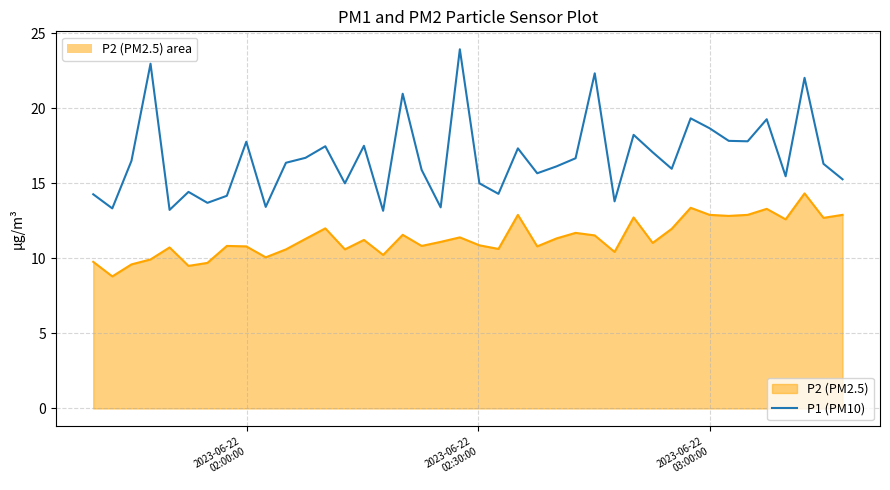

Rank the series by their average value, from highest to lowest.

P1 (PM10), P2 (PM2.5)